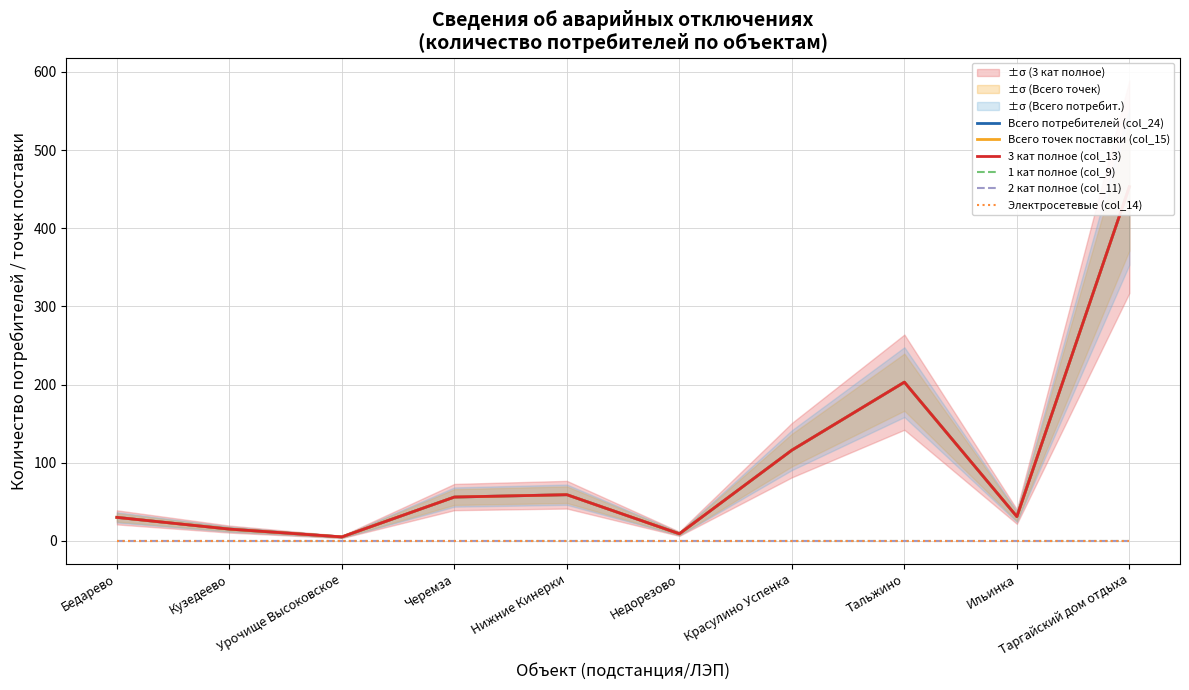

True or false: Электросетевые (col_14) and 2 кат полное (col_11) intersect in this chart.

False